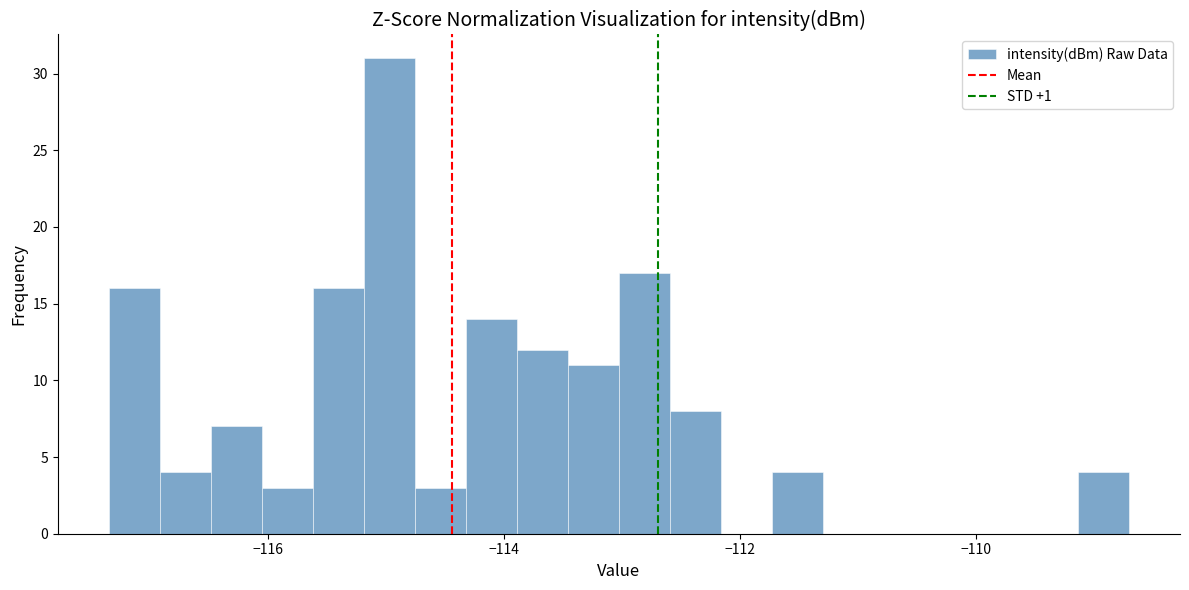

Around what value on the x-axis is the tallest bar? Give the approximate position of its centre, as read against the axis.

-115.0